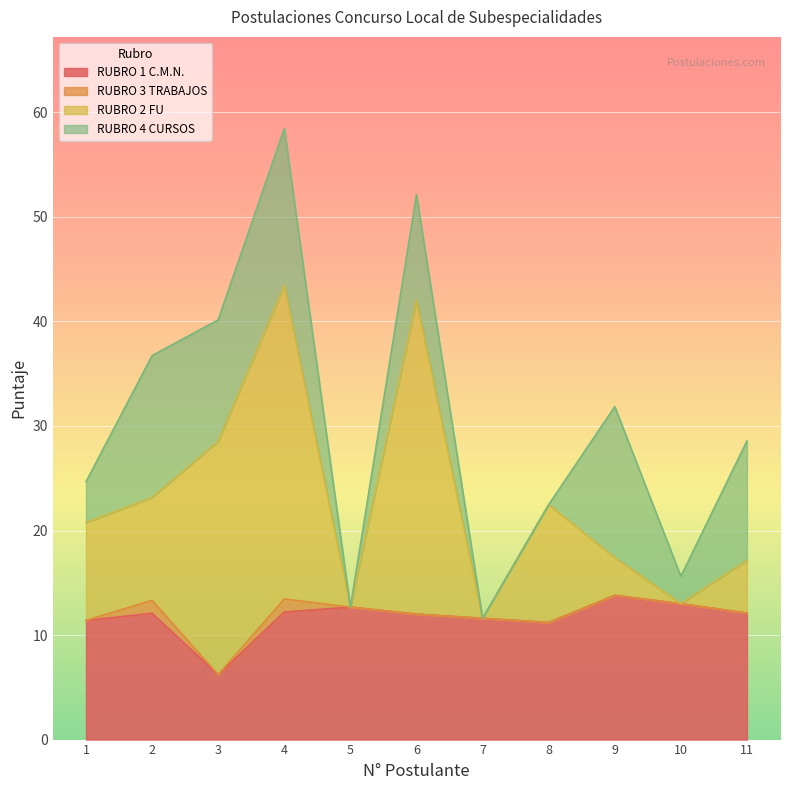

Which series has the widest spread of values?

RUBRO 2 FU